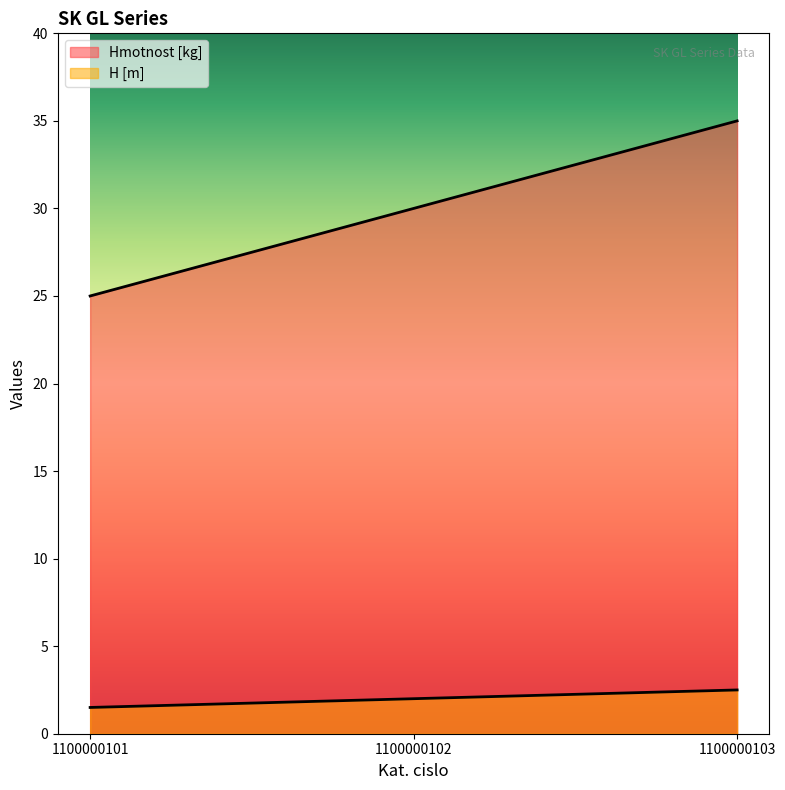

Where does the H [m] series first go above 2?

1100000103